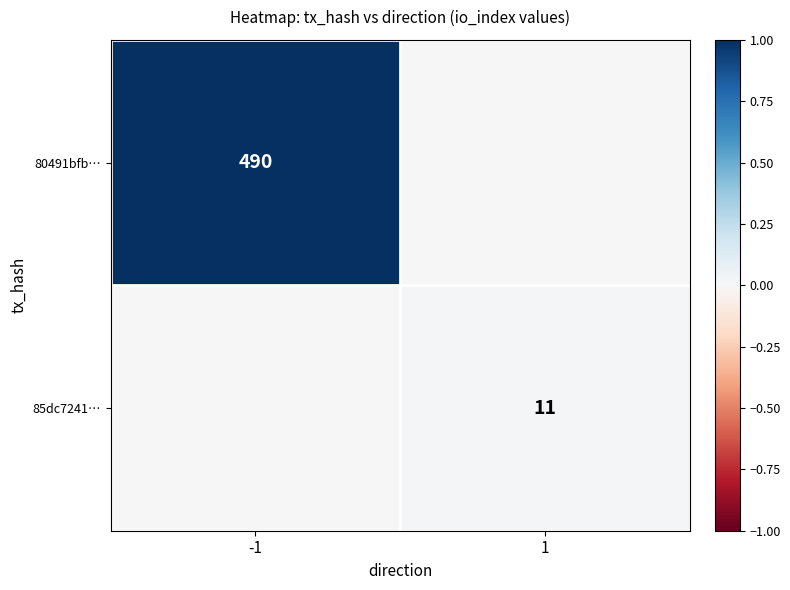

The 80491bfb… series shows 490 at -1. True or false?

True